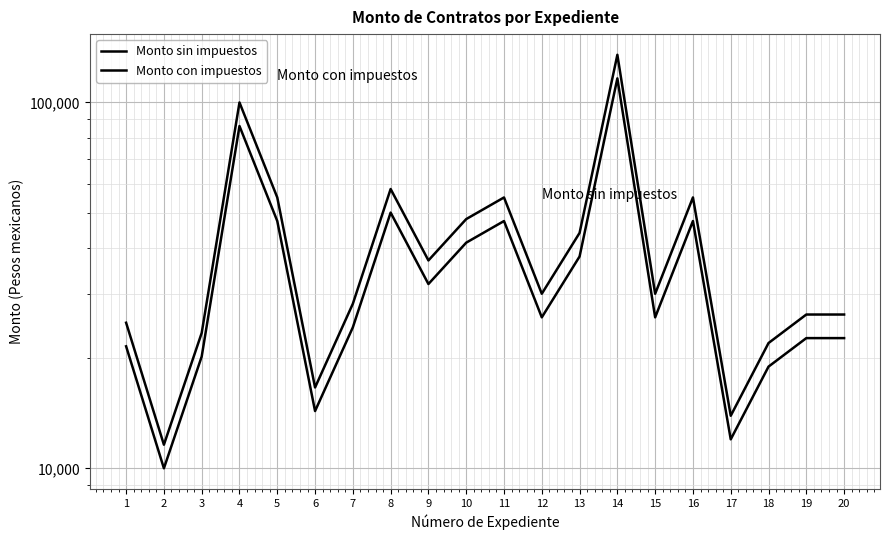

Which has a higher value, 15 or 4?

4